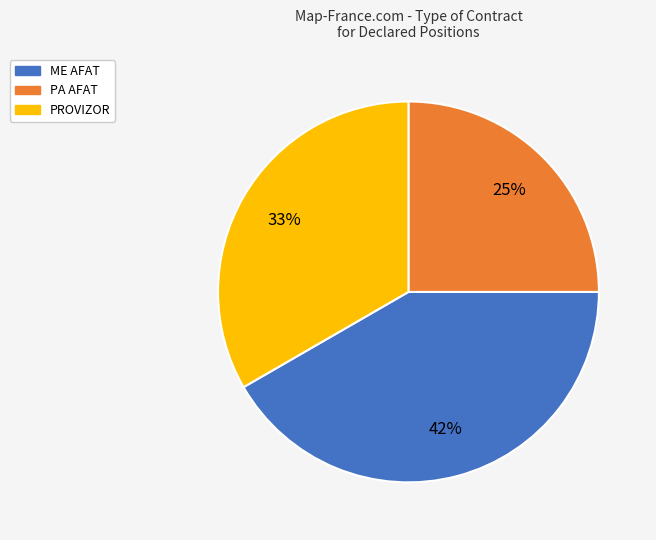

To the nearest percent, what is the average slice percentage?

33%